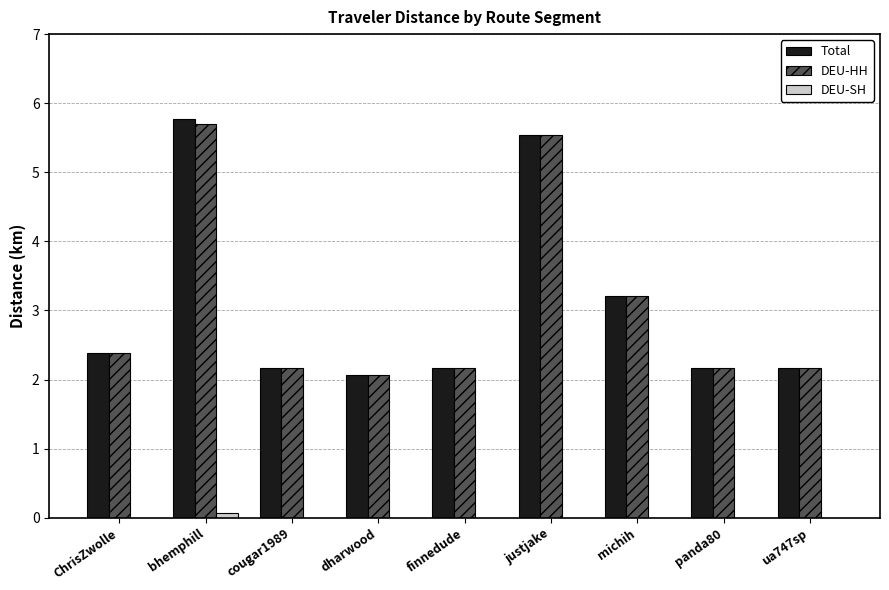

At which label is DEU-HH closest to 3?

michih